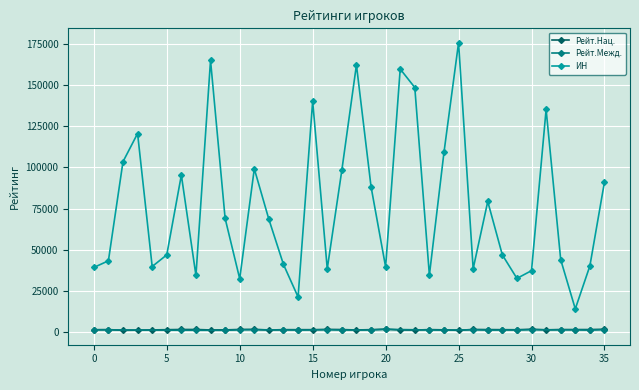

What is the sum of all ИН values?

2771947